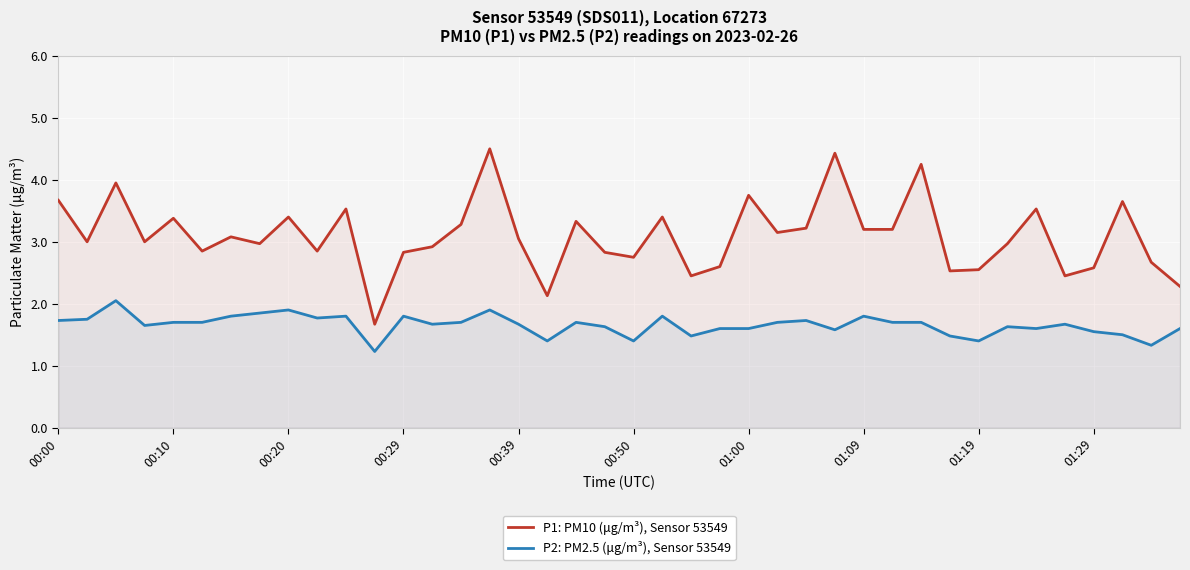

What is the sum of all P1: PM10 (μg/m³), Sensor 53549 values?

123.8